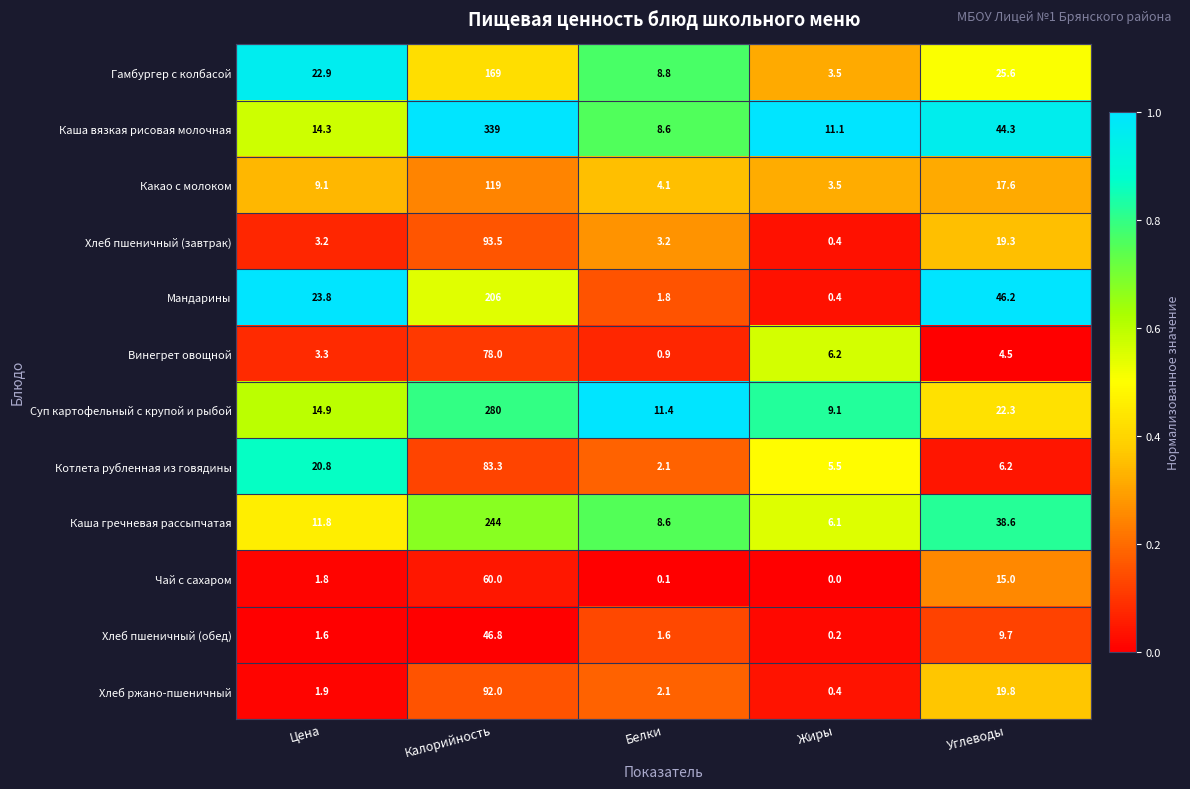

Which series changed the most between Калорийность and Углеводы?

Каша вязкая рисовая молочная